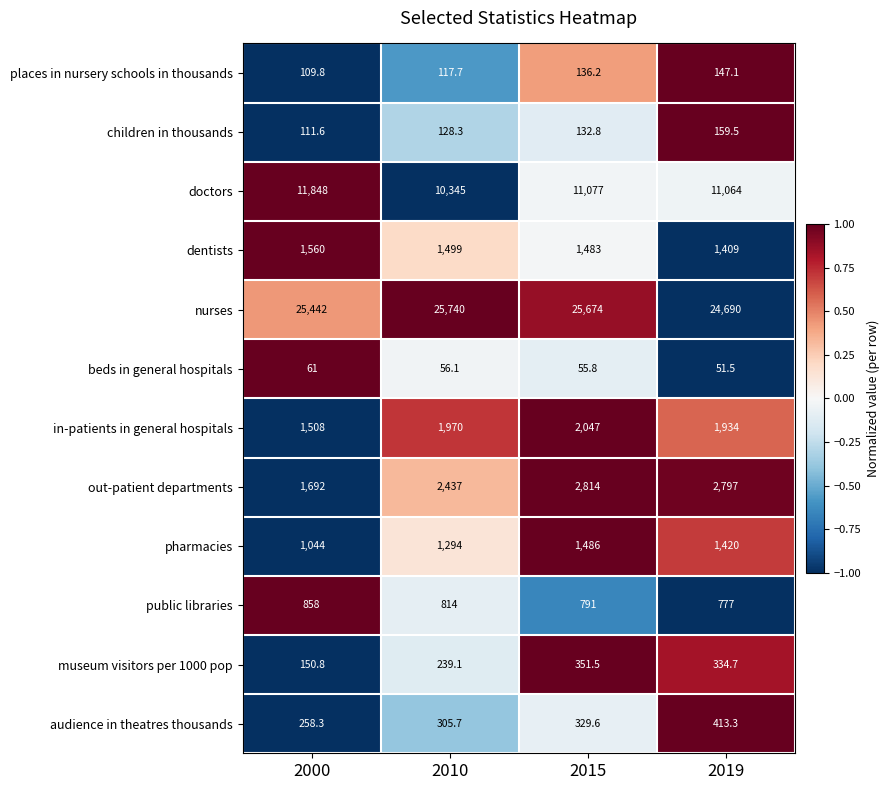

Which label corresponds to the largest value in the chart?

2010